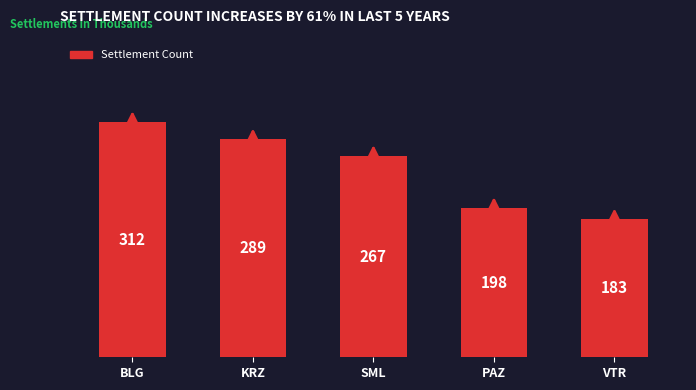

Rank the categories by value from highest to lowest.

BLG, KRZ, SML, PAZ, VTR